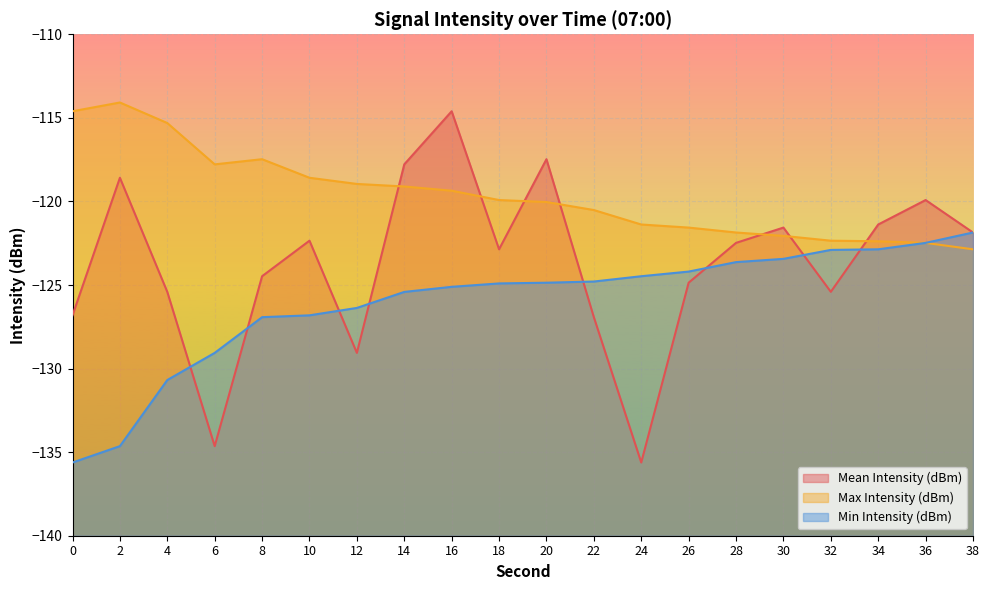

What is the difference between the highest and lowest values at 6?

16.9